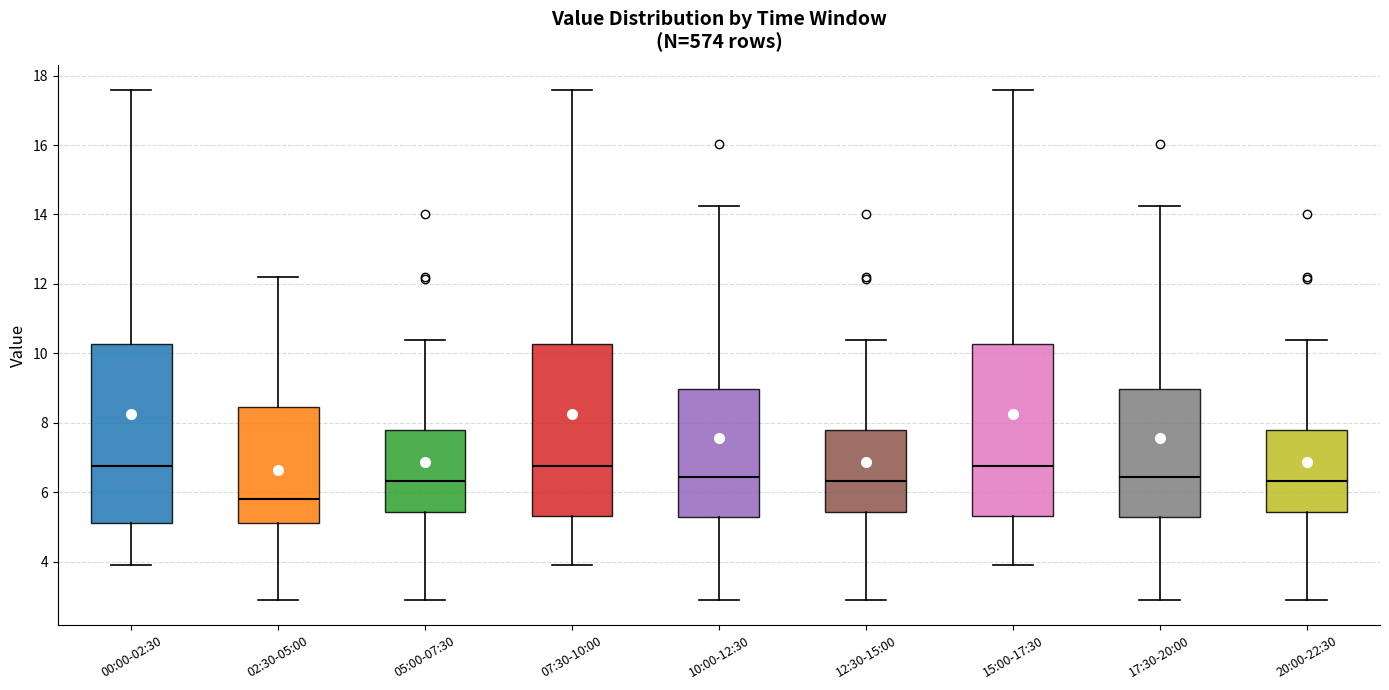

Where does the median line of the box for 17:30-20:00 sit on the y-axis? The values are not printed on the chart, so give them approximately, as read against the axis.

6.4